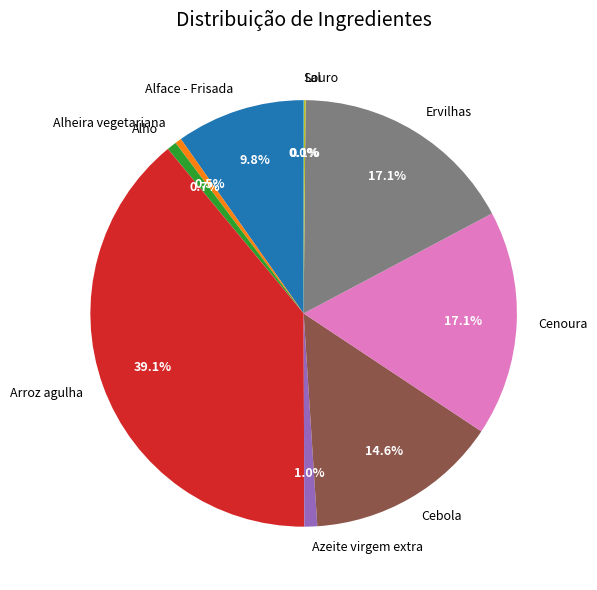

To the nearest percent, what portion does Ervilhas represent?

17%